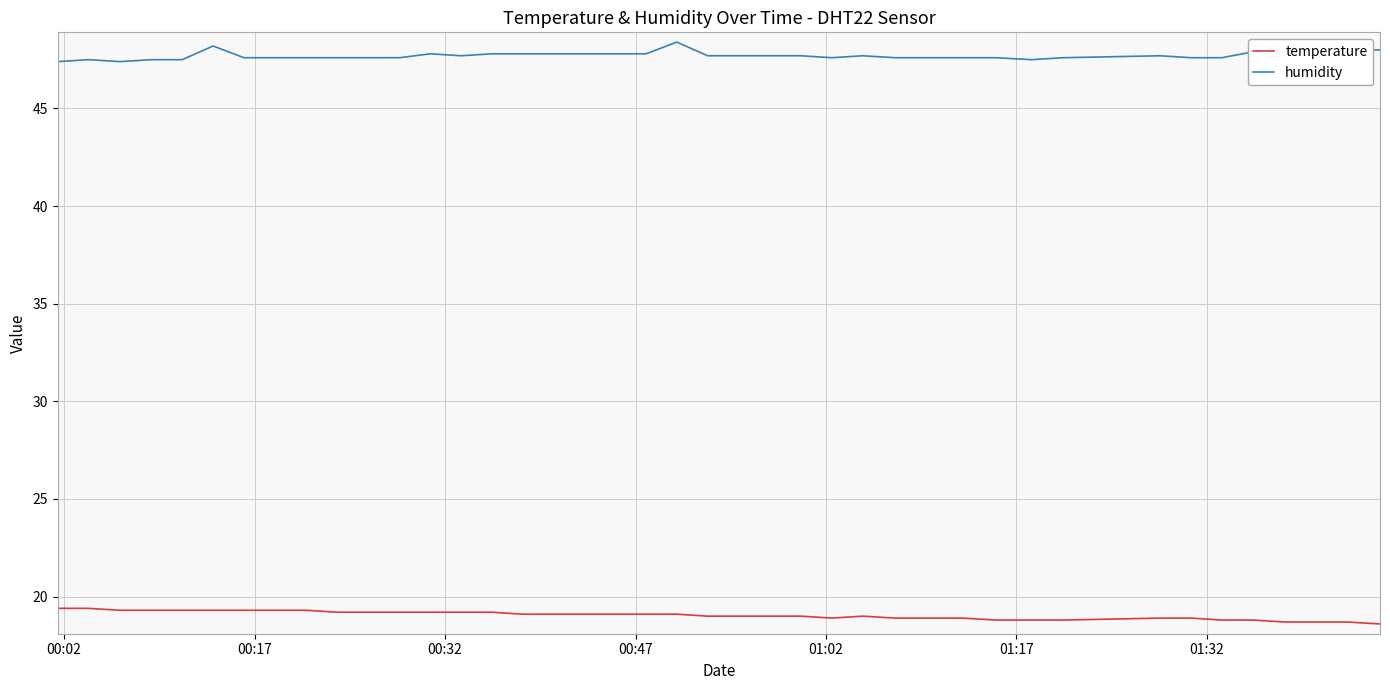

True or false: temperature and humidity intersect in this chart.

False